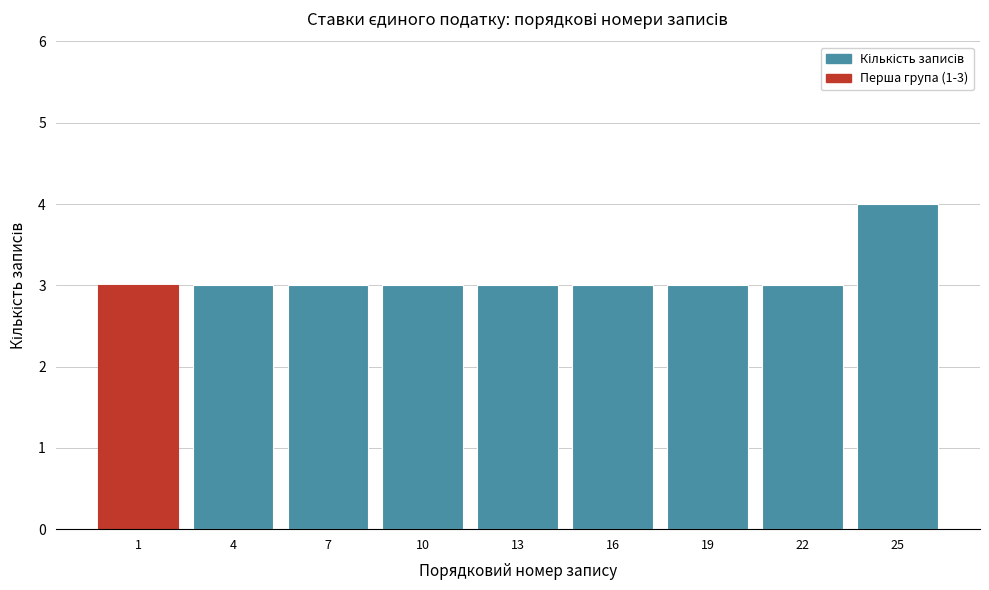

Reading left to right, list all the values displayed in this chart.

3	3	3	3	3	3	3	3	4